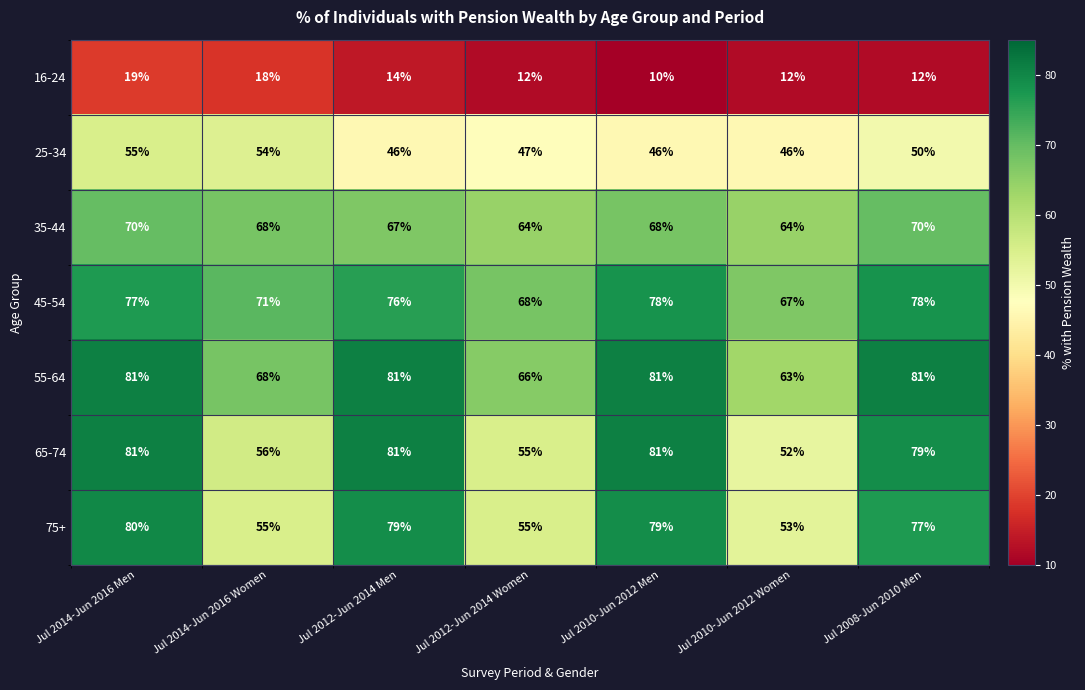

At which category does the chart reach its minimum across all series?

Jul 2010-Jun 2012 Men